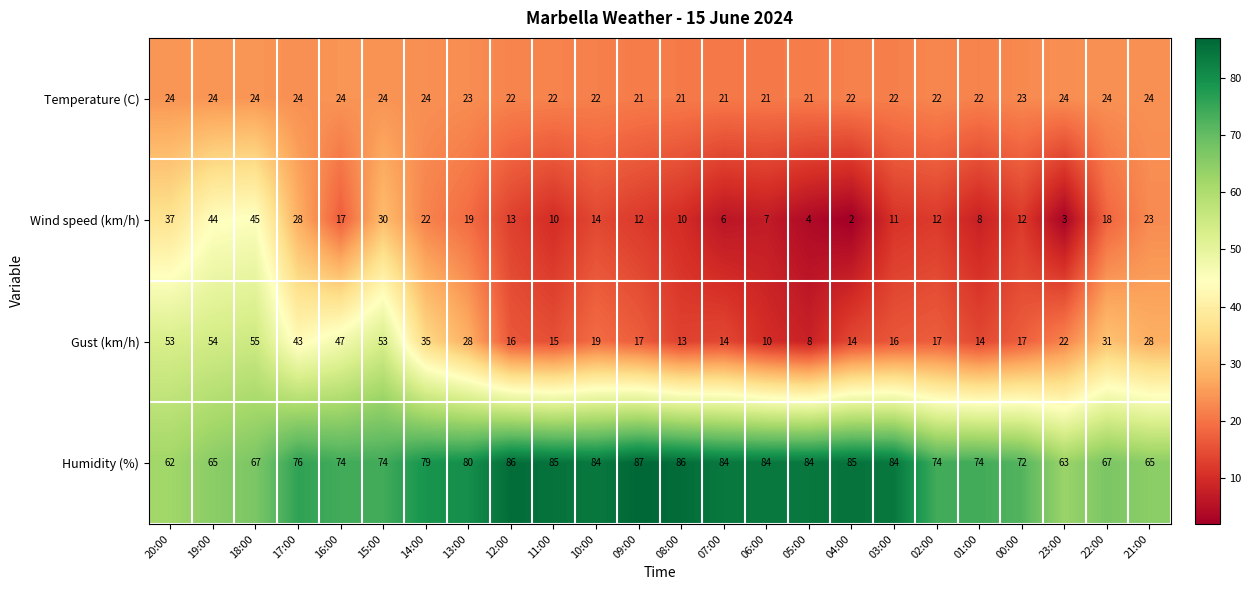

What is the maximum value for Humidity (%)?

87